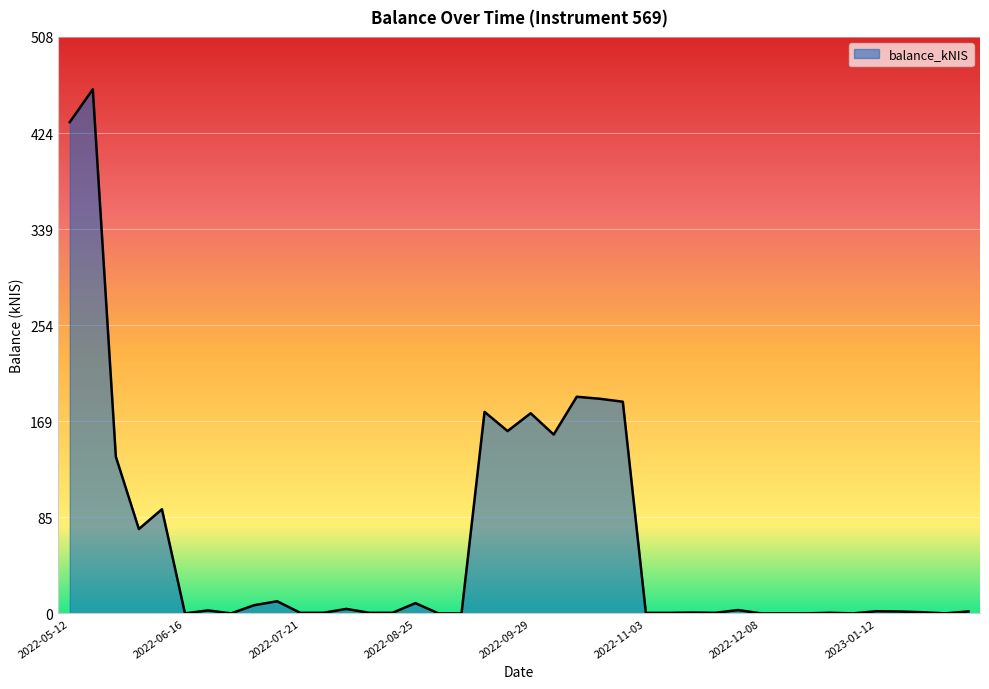

What is the difference between the maximum and minimum values?

462.1